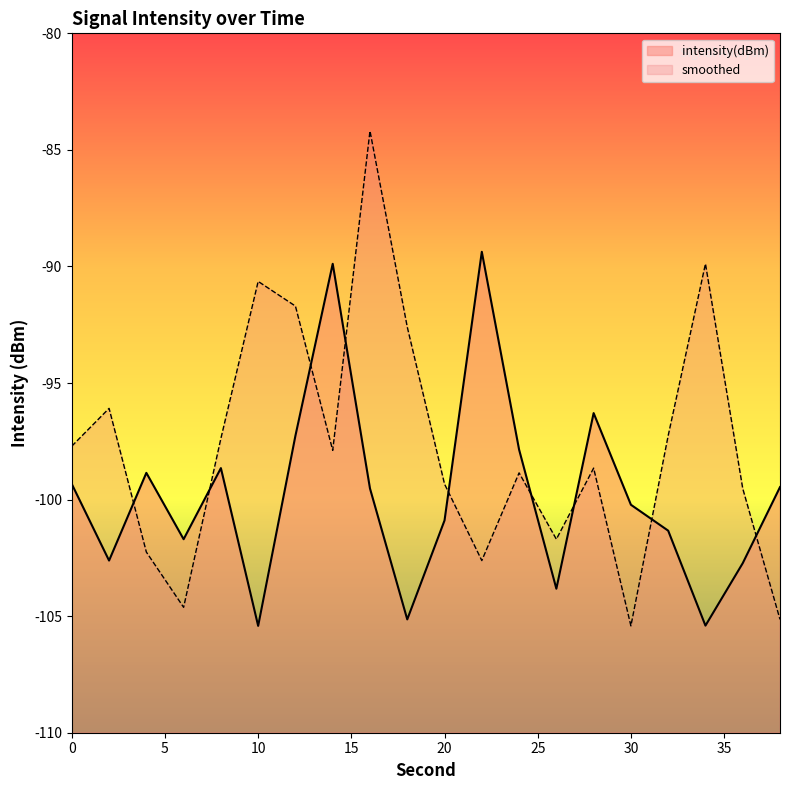

Which has a higher value, 6 or 36?

6